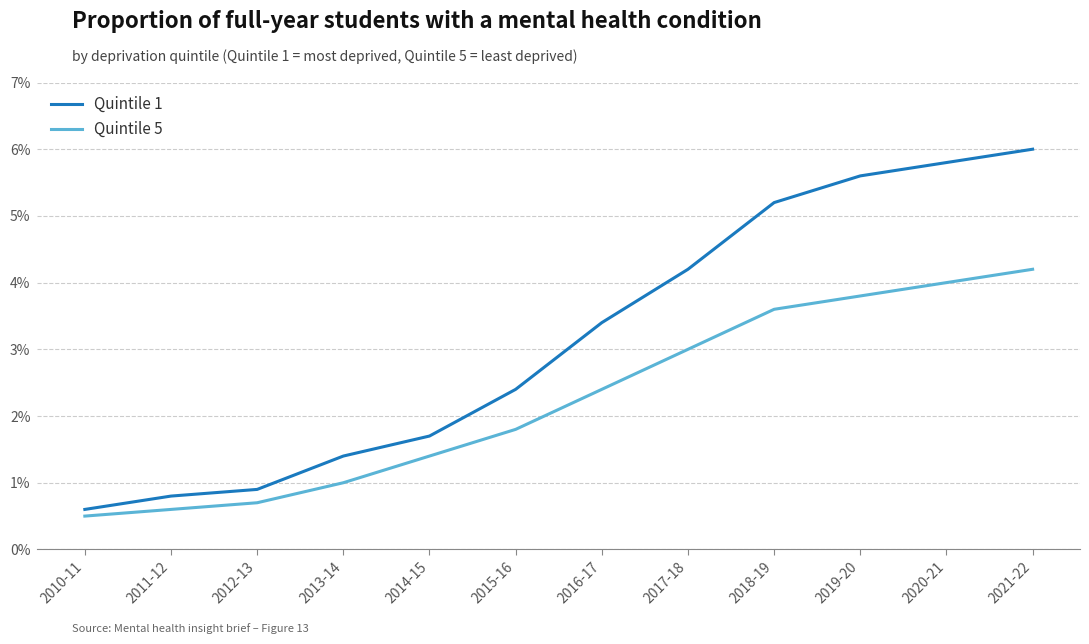

What is the difference between the highest and lowest values at 2016-17?

1.0